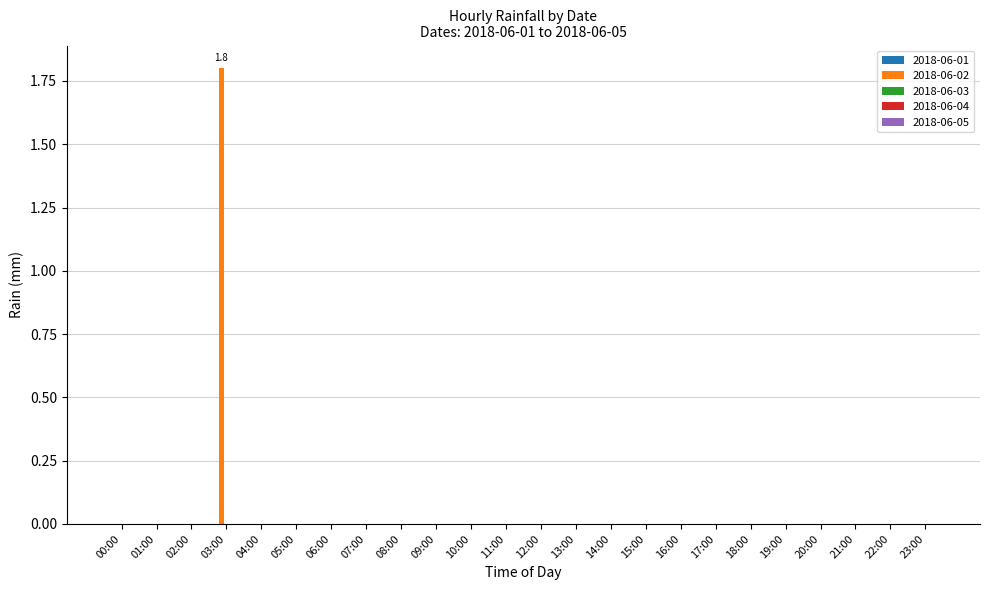

Are the bars horizontal?

No